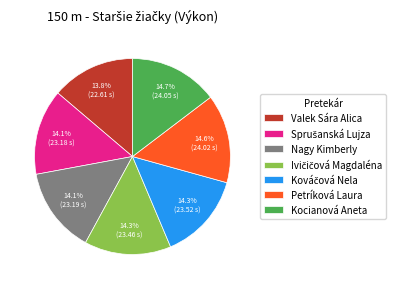

Is there any slice that represents more than half of the pie?

No